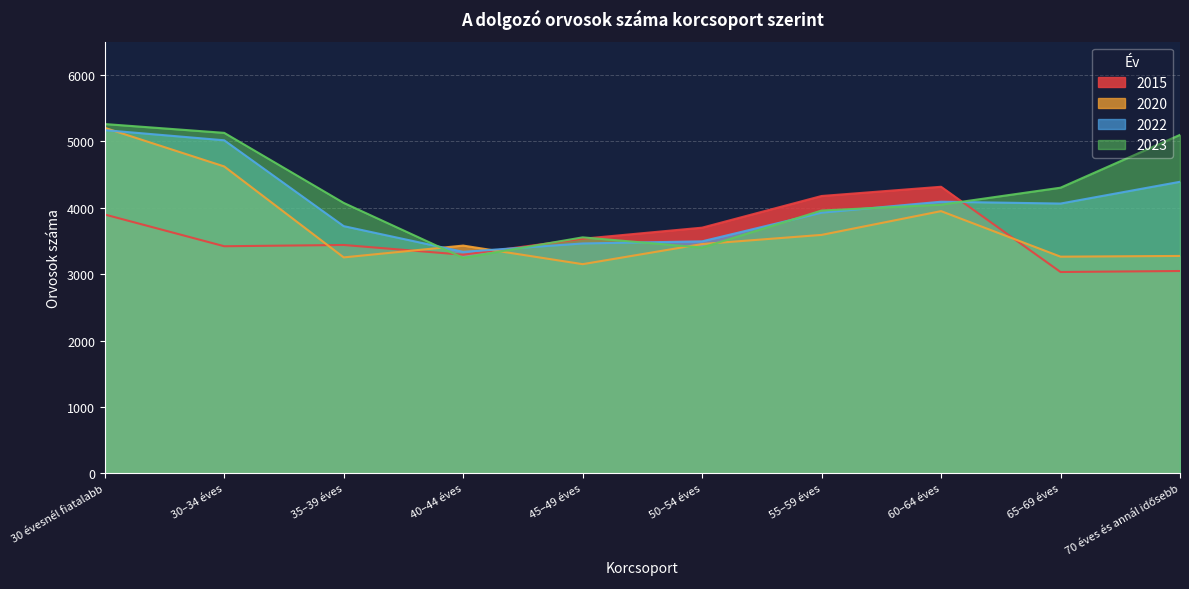

How many values in the 2023 series are below 4073?

5